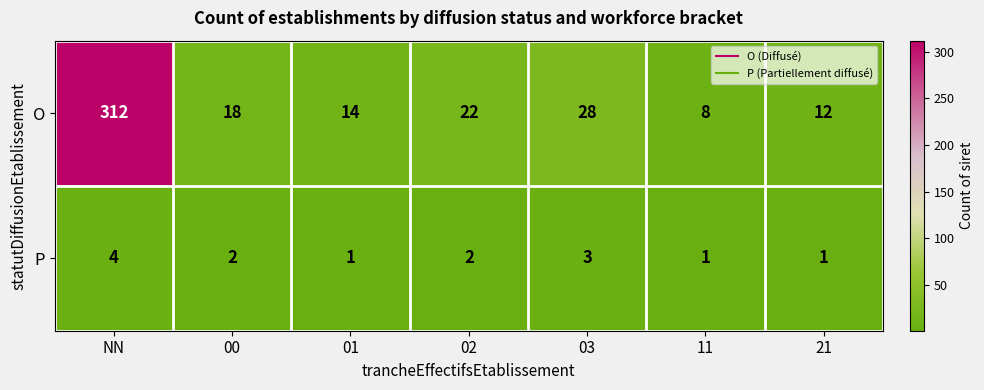

Which series has the largest total across all categories?

O